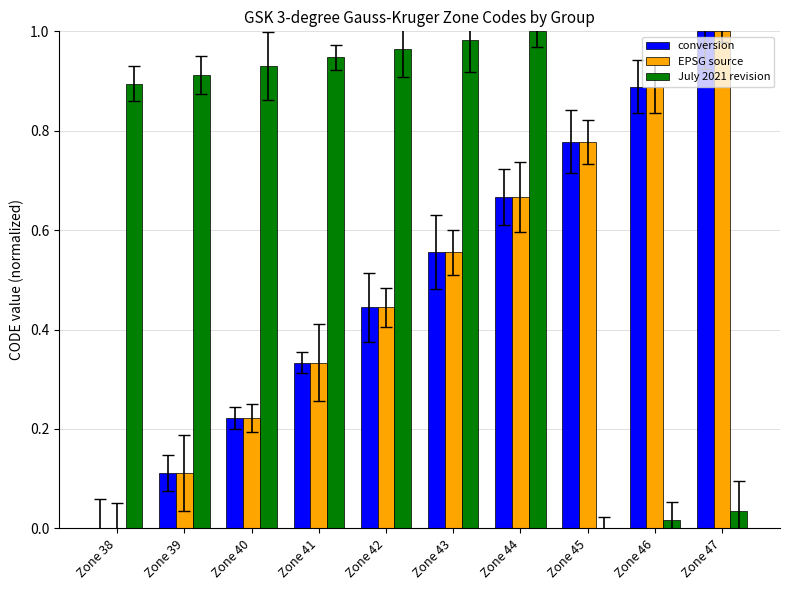

Reading left to right, extract all data points from this chart.

conversion: Zone 38=0.0	Zone 39=0.1	Zone 40=0.2	Zone 41=0.3	Zone 42=0.4	Zone 43=0.6	Zone 44=0.7	Zone 45=0.8	Zone 46=0.9	Zone 47=1.0
EPSG source: Zone 38=0.0	Zone 39=0.1	Zone 40=0.2	Zone 41=0.3	Zone 42=0.4	Zone 43=0.6	Zone 44=0.7	Zone 45=0.8	Zone 46=0.9	Zone 47=1.0
July 2021 revision: Zone 38=0.9	Zone 39=0.9	Zone 40=0.9	Zone 41=0.9	Zone 42=1.0	Zone 43=1.0	Zone 44=1.0	Zone 45=0.0	Zone 46=0.0	Zone 47=0.0